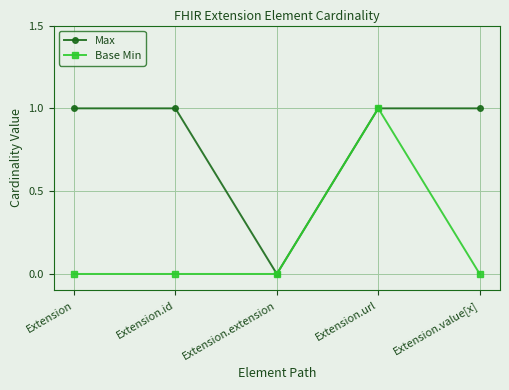

Where is the first local minimum for Max?

Extension.extension